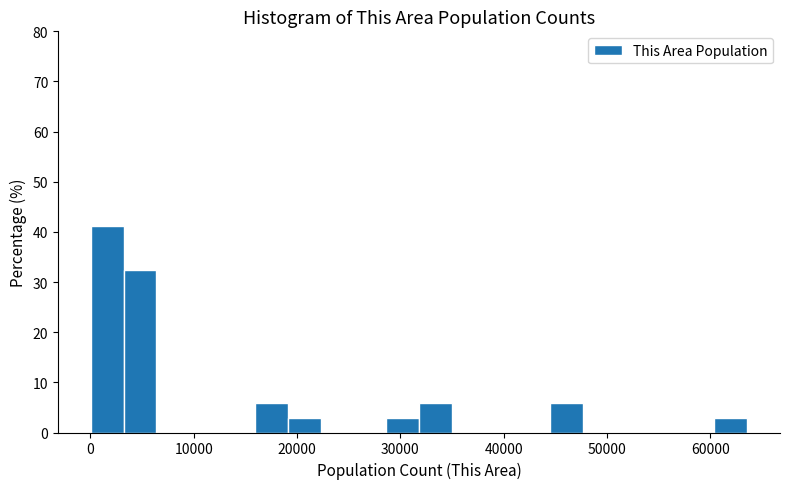

Around what value on the x-axis is the tallest bar? Give the approximate position of its centre, as read against the axis.

2000